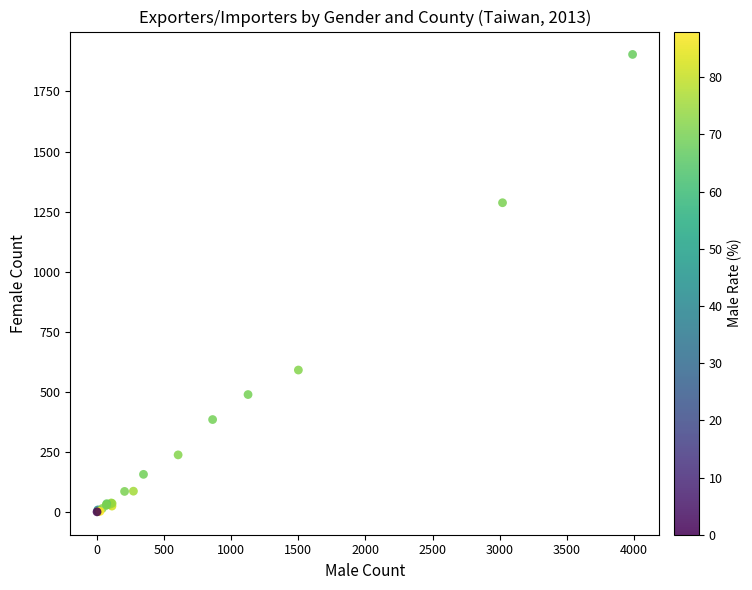

What Y value in the scatter plot is closest to 952?

1287